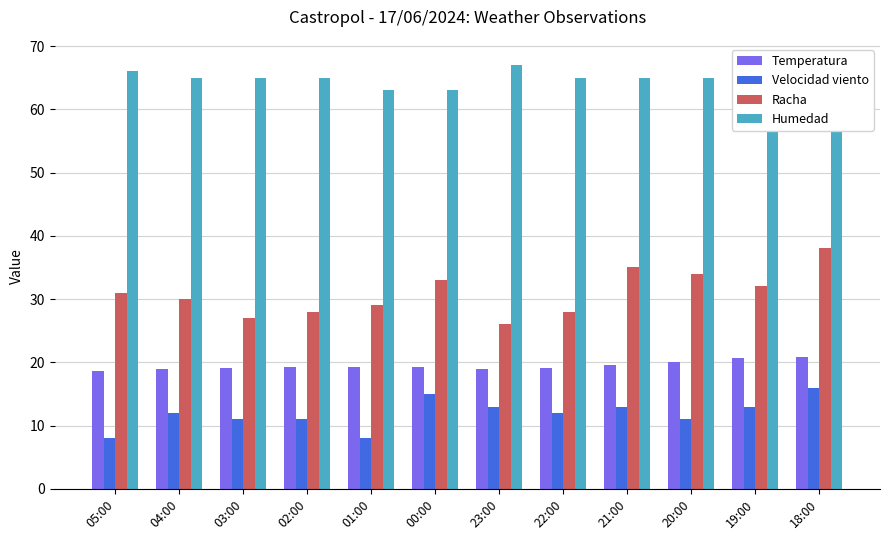

Which has a higher value, 21:00 or 20:00?

20:00